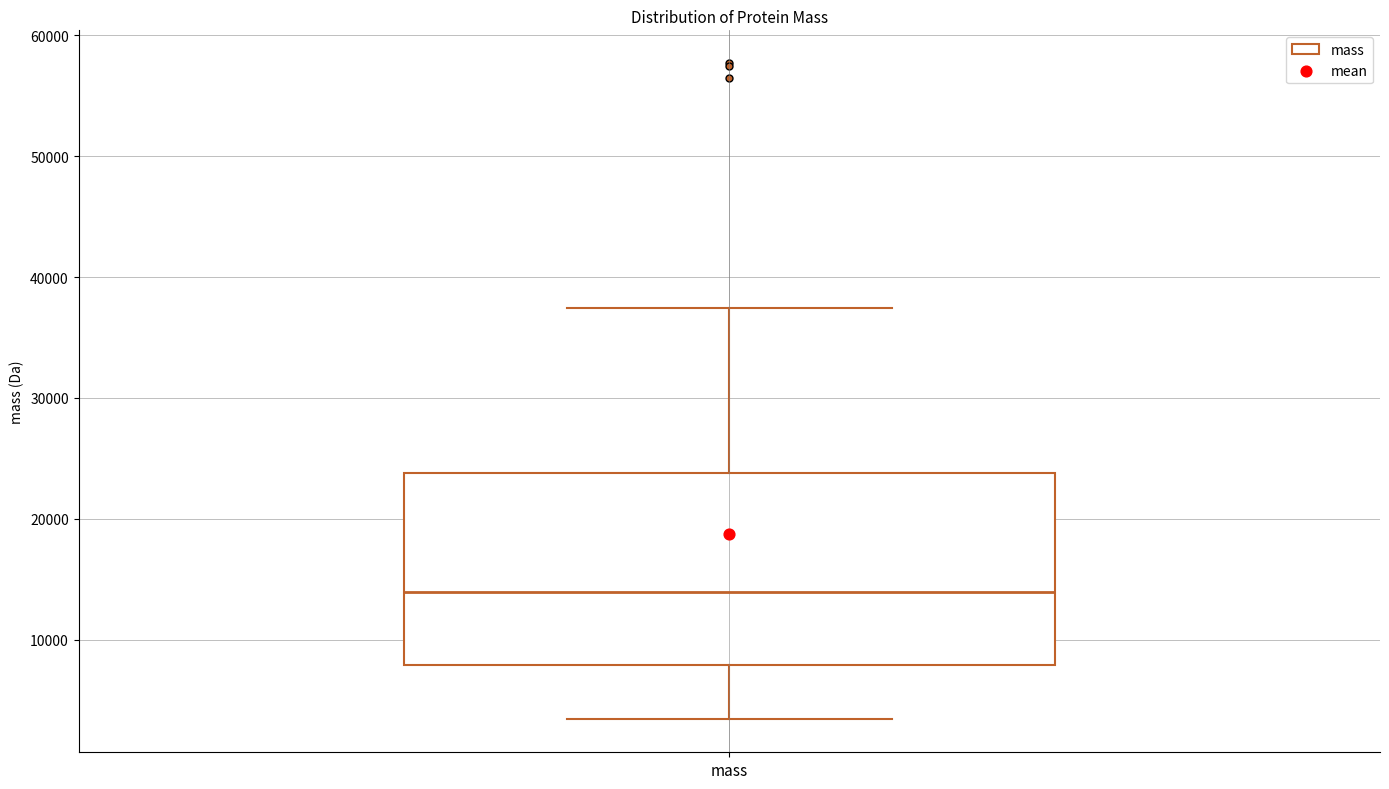

Read this box plot against the y-axis: the position of the median line, the range covered by the box, and the ends of both whiskers. The values are not printed on the chart, so give them approximately, as read against the axis.

median 14000, box 8000 to 24000, whiskers 3000 to 37000